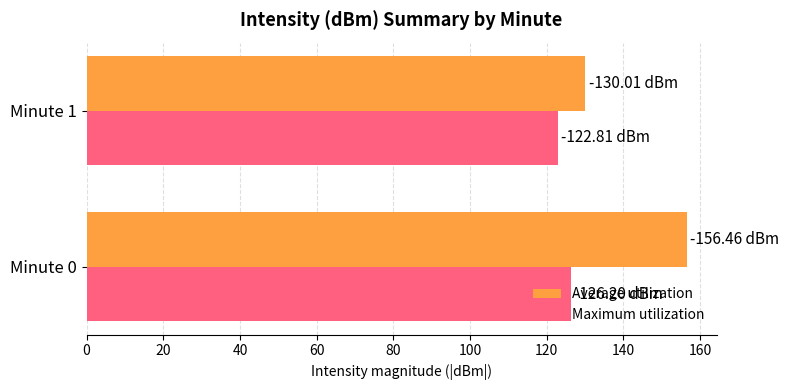

List the series in order of their peak value, lowest first.

Maximum utilization, Average utilization